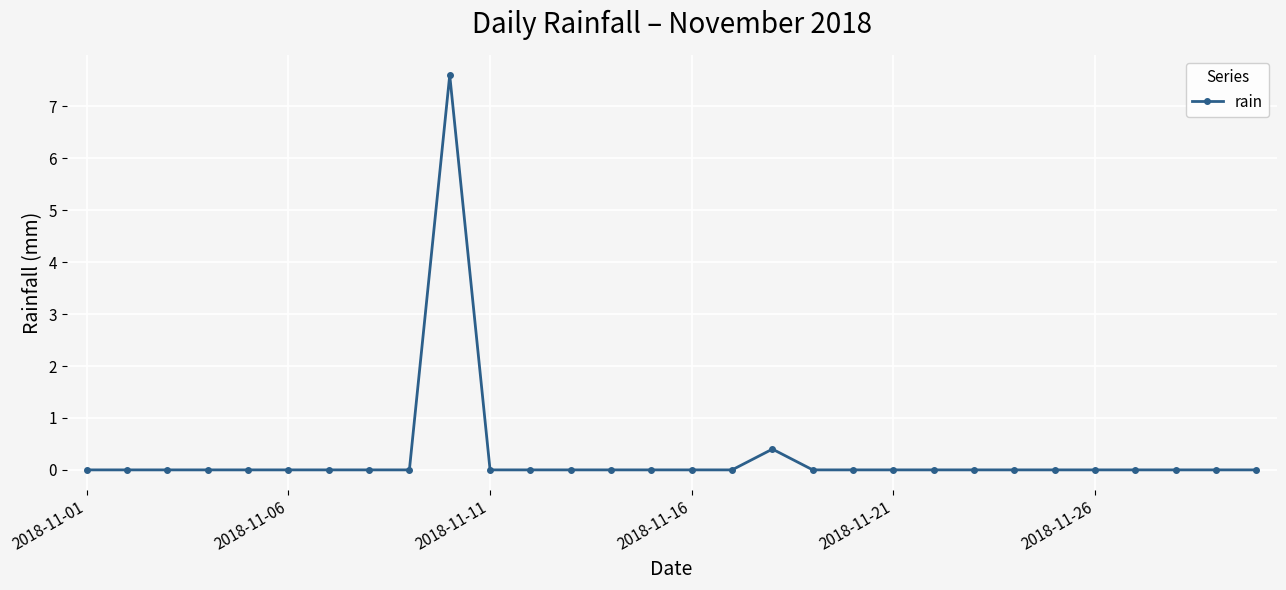

True or false: there are more than 0 points higher than both neighbors.

True